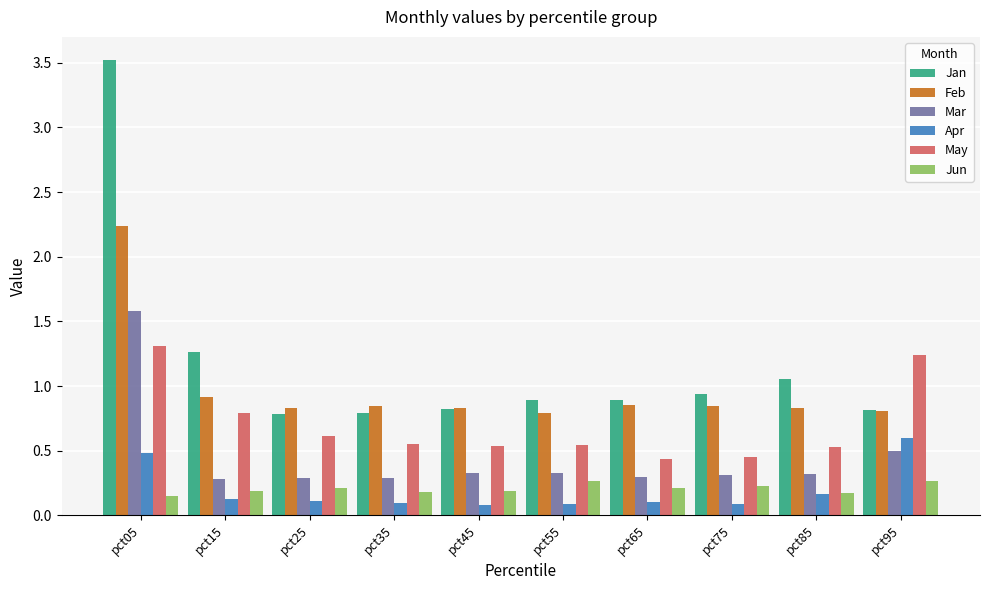

What is the average value of the Feb series?

1.0